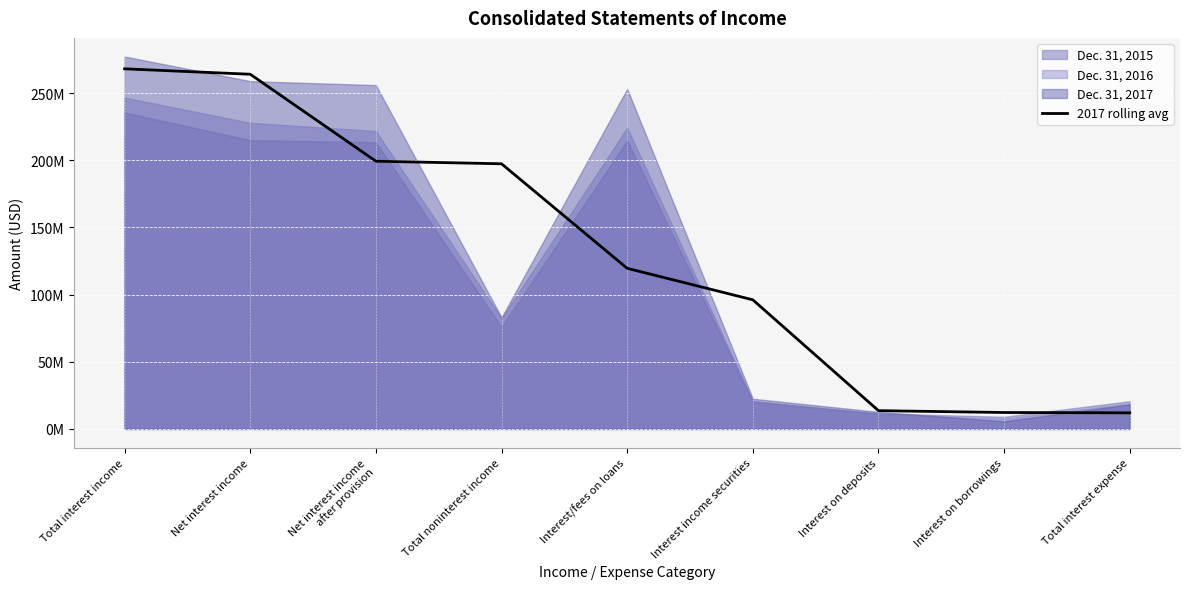

What is the minimum value shown in the chart?

11983000.0